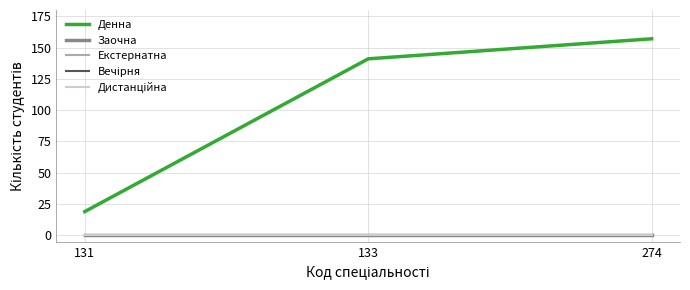

True or false: Заочна has a value of 0 at 274.

True